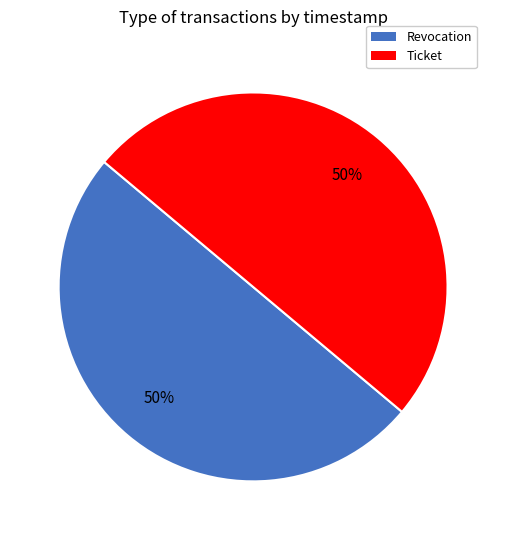

To the nearest percent, what portion does Revocation represent?

50%